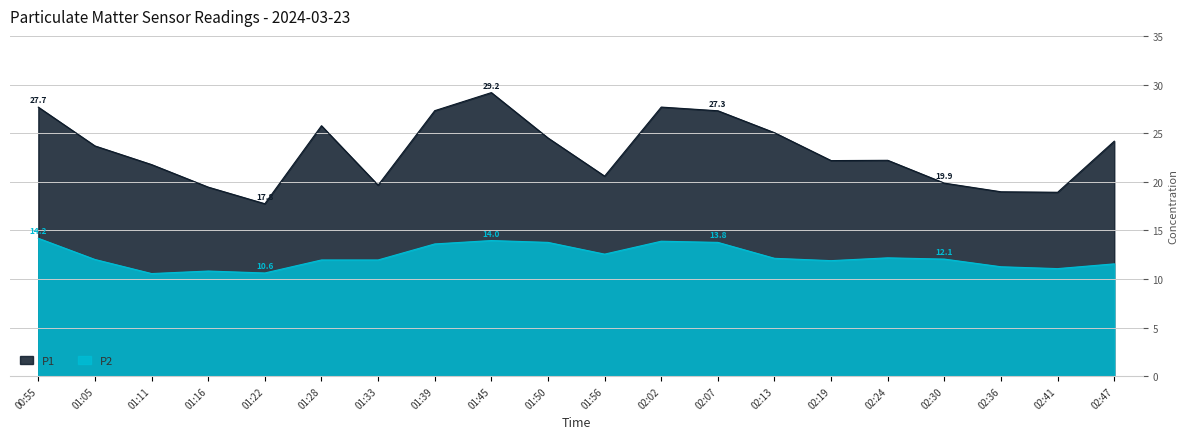

What is the total value across all series at 02:30?

31.9